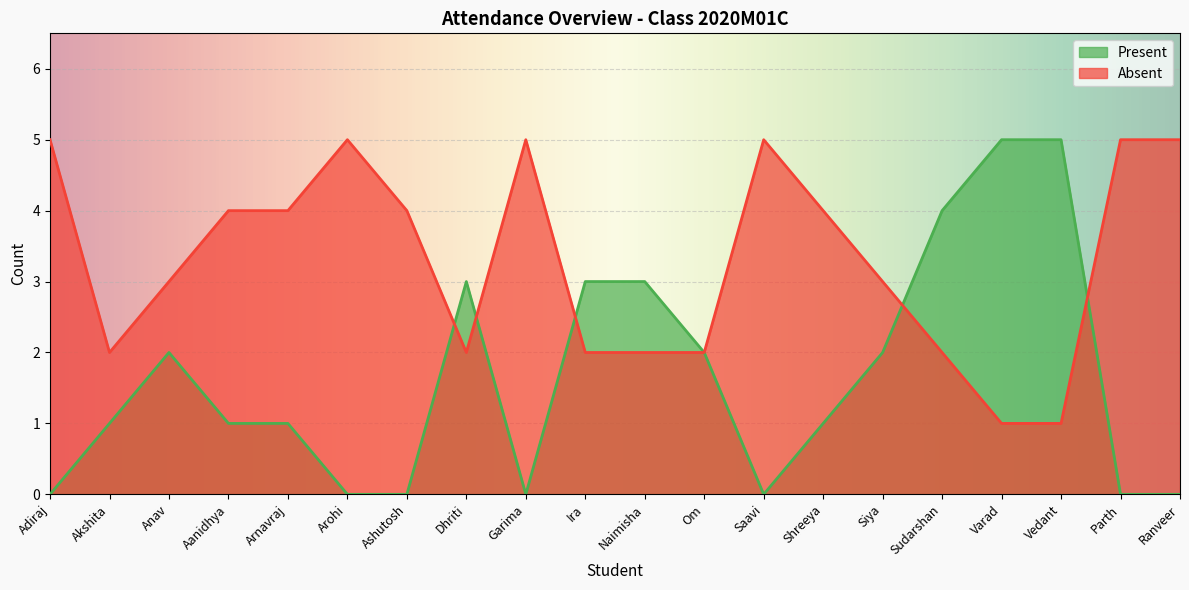

What is the sum of all Present values?

33